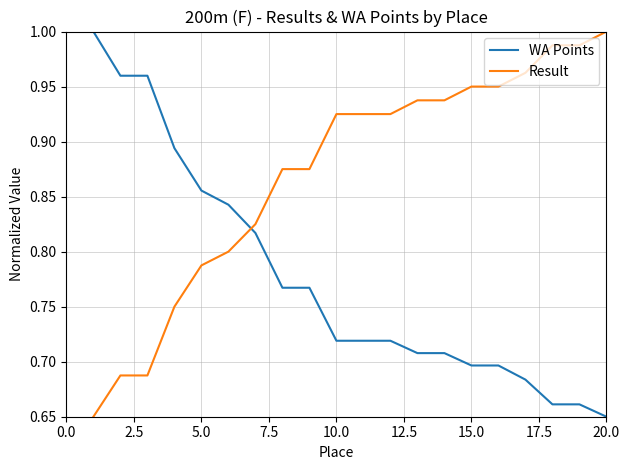

List the series in order of their overall mean, highest first.

Result, WA Points